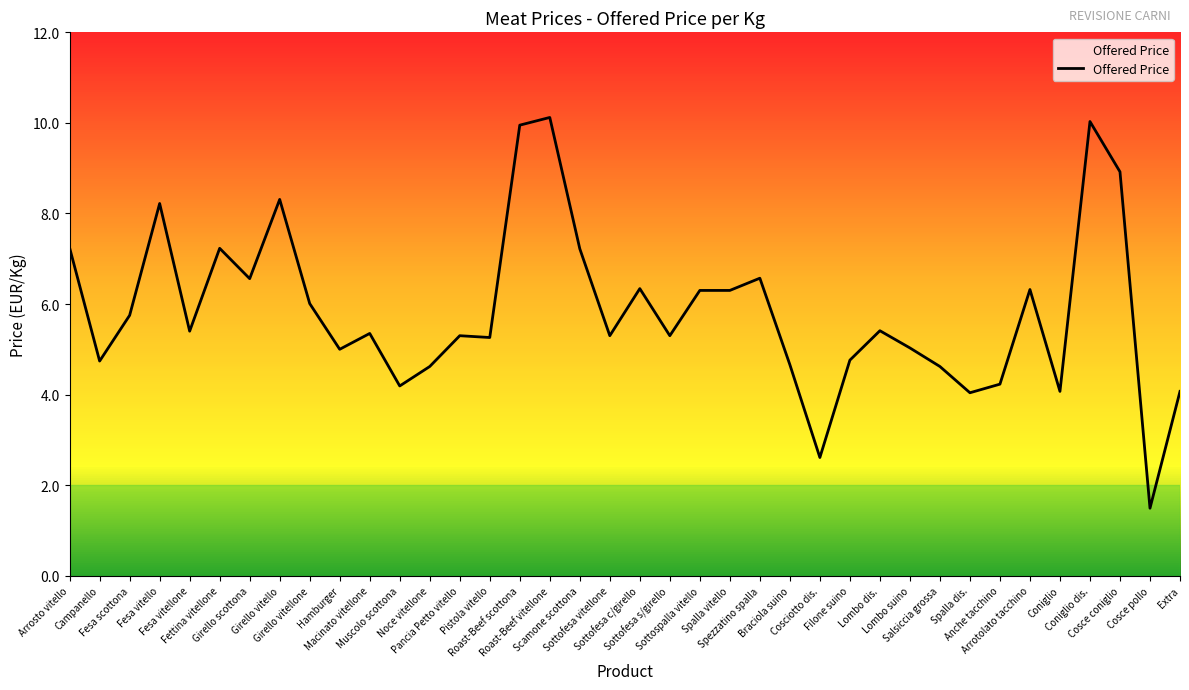

Between Salsiccia grossa and Sottospalla vitello, which is larger?

Sottospalla vitello